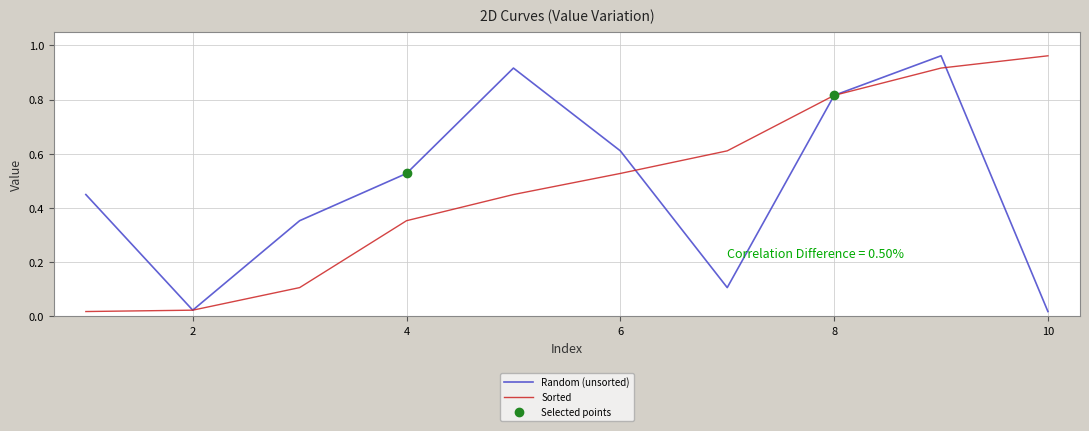

True or false: Sorted and Random (unsorted) cross at least once.

True